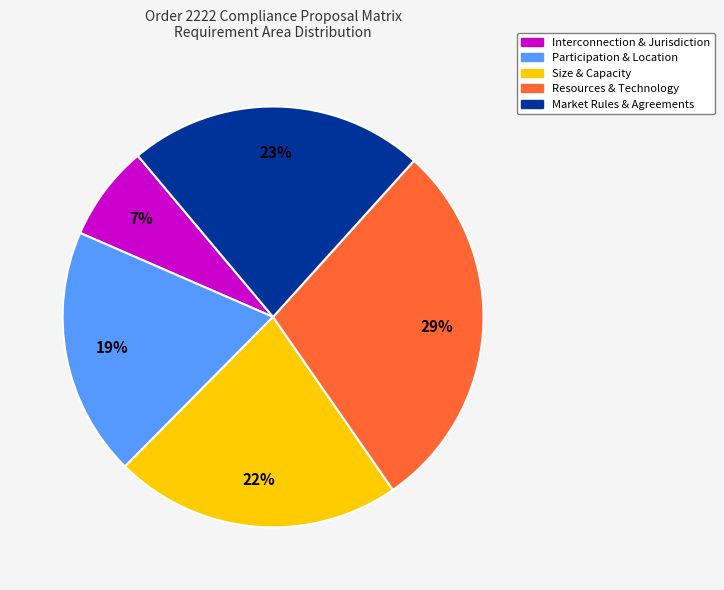

Does any single category account for the majority?

No